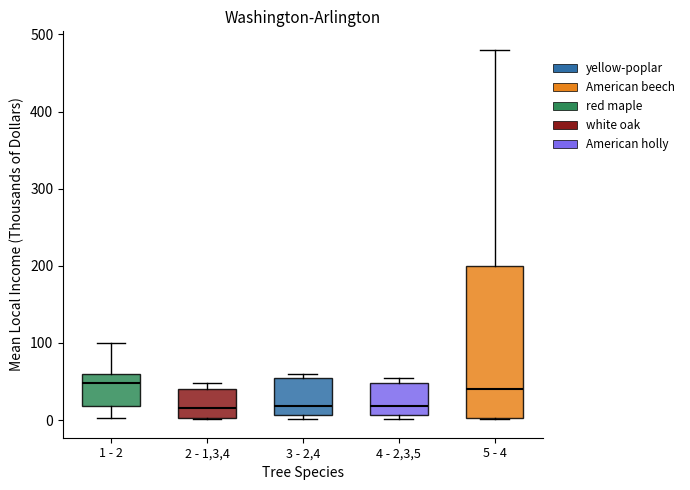

Reading left to right, read every box against the y-axis: the position of its median line, the range the box covers, and the ends of its whiskers. The values are not printed on the chart, so give them approximately, as read against the axis.

1 - 2: median 50, box 20 to 60, whiskers 0 to 100
2 - 1,3,4: median 20, box 0 to 40, whiskers 0 to 50
3 - 2,4: median 20, box 10 to 50, whiskers 0 to 60
4 - 2,3,5: median 20, box 10 to 50, whiskers 0 to 50 (just above the box's upper edge)
5 - 4: median 40, box 0 to 200, whiskers 0 to 480